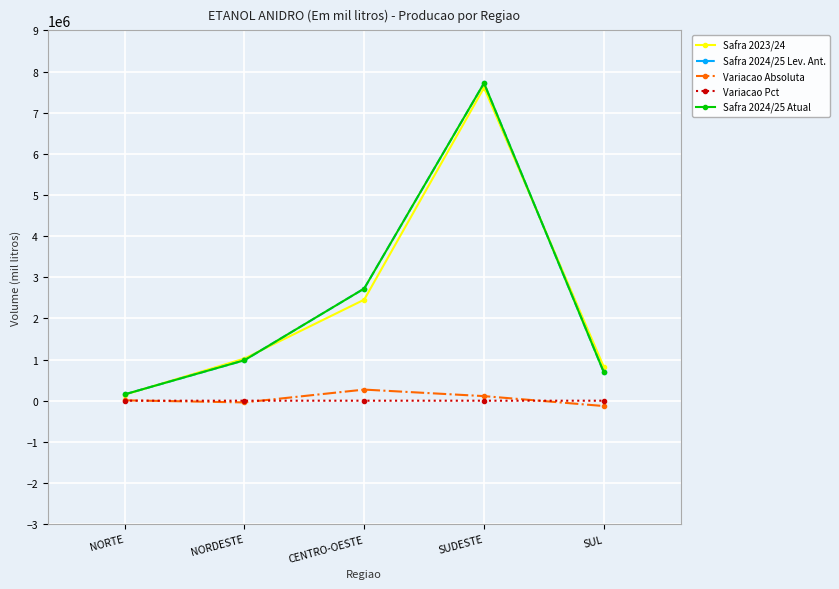

Does the chart have visible grid lines?

Yes